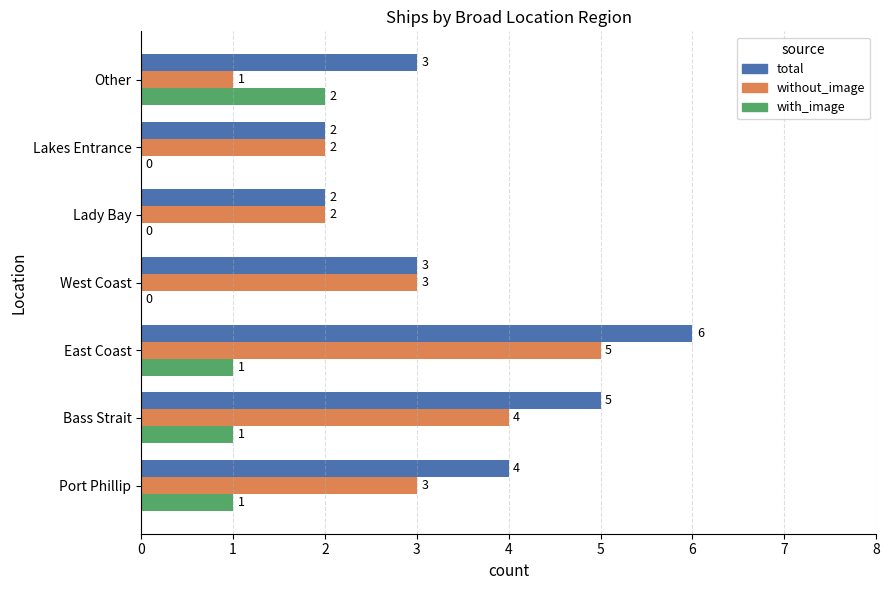

Is it true that total equals 1 at Other?

False